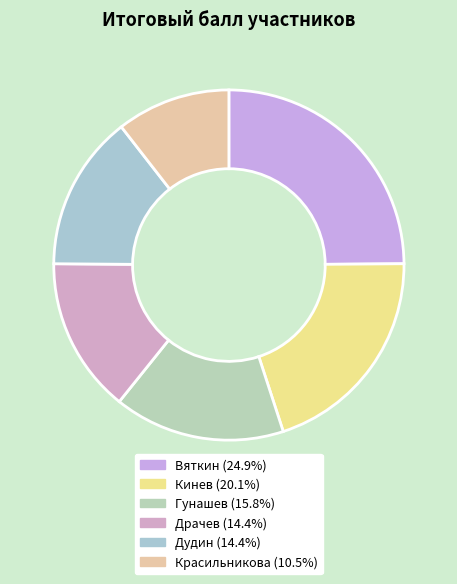

Which category has the biggest portion of the pie?

Вяткин